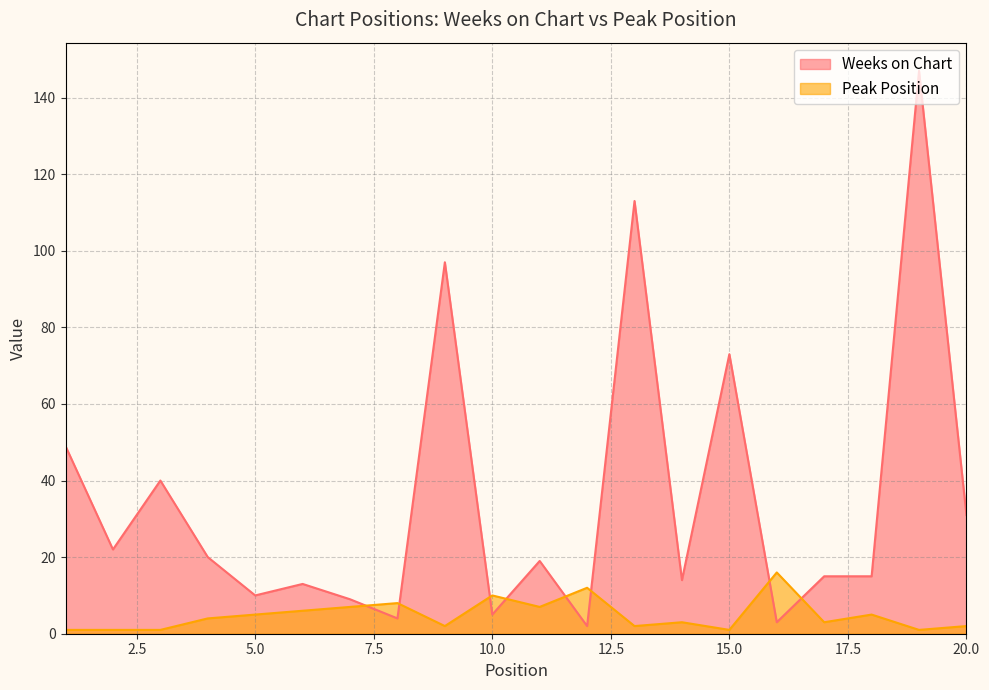

List the labels in order of Peak Position value, largest first.

16, 12, 10, 8, 7, 11, 6, 5, 18, 4, 14, 17, 9, 13, 20, 1, 2, 3, 15, 19